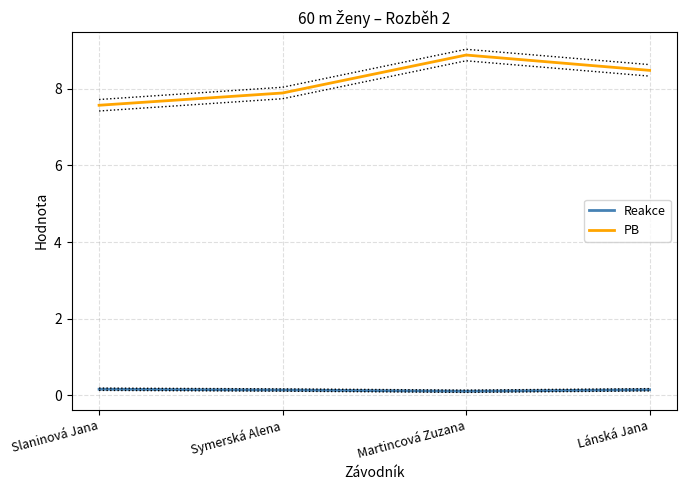

How many data points does each series have?

4